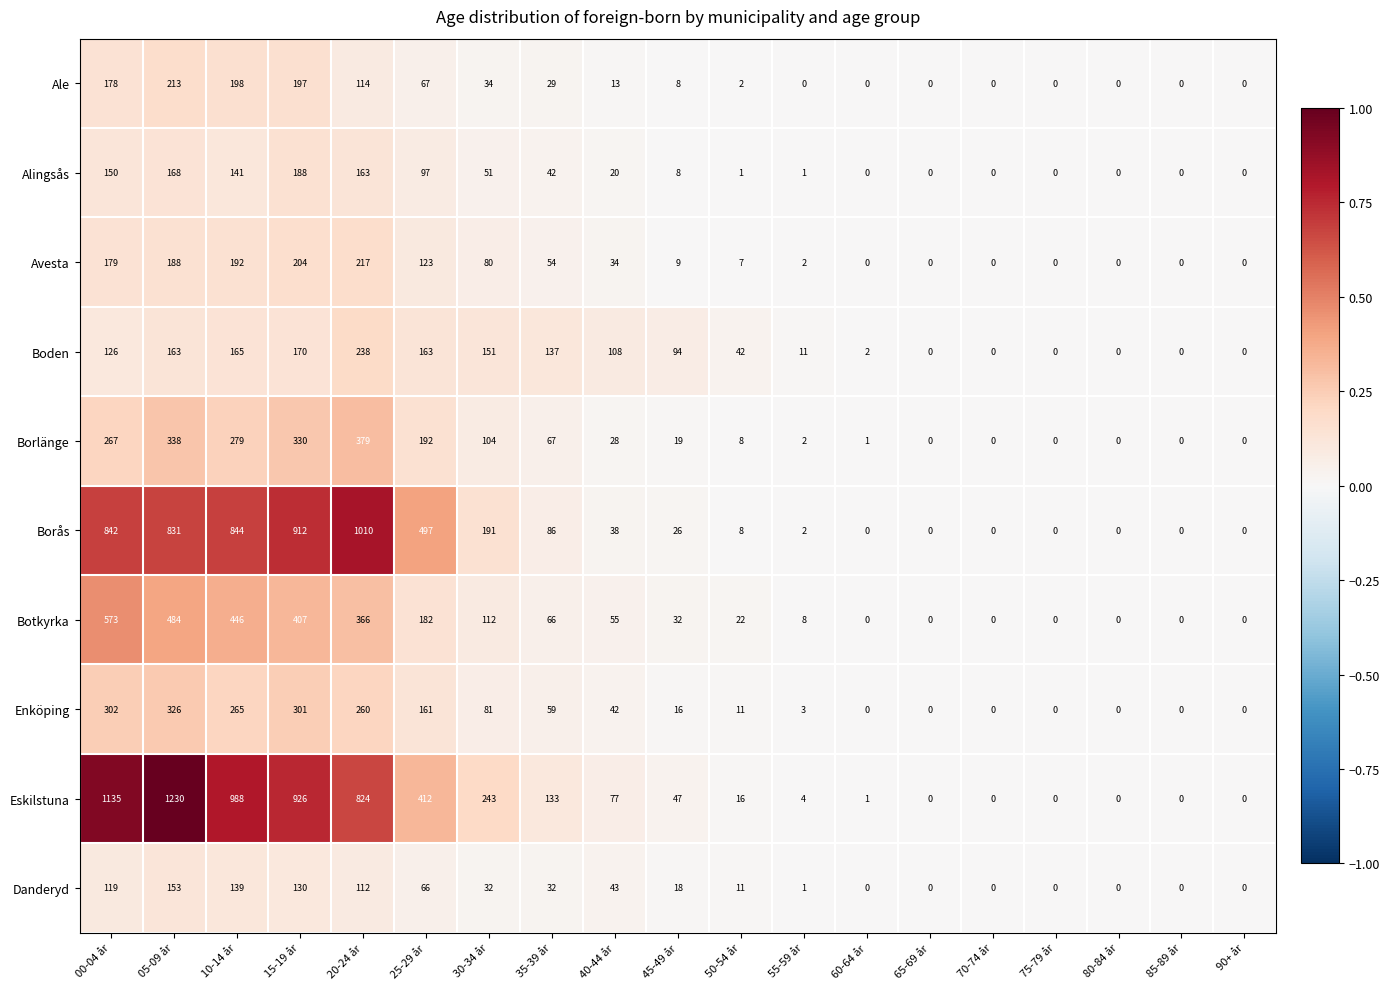

Which category has the highest value in the Danderyd series?

05-09 år